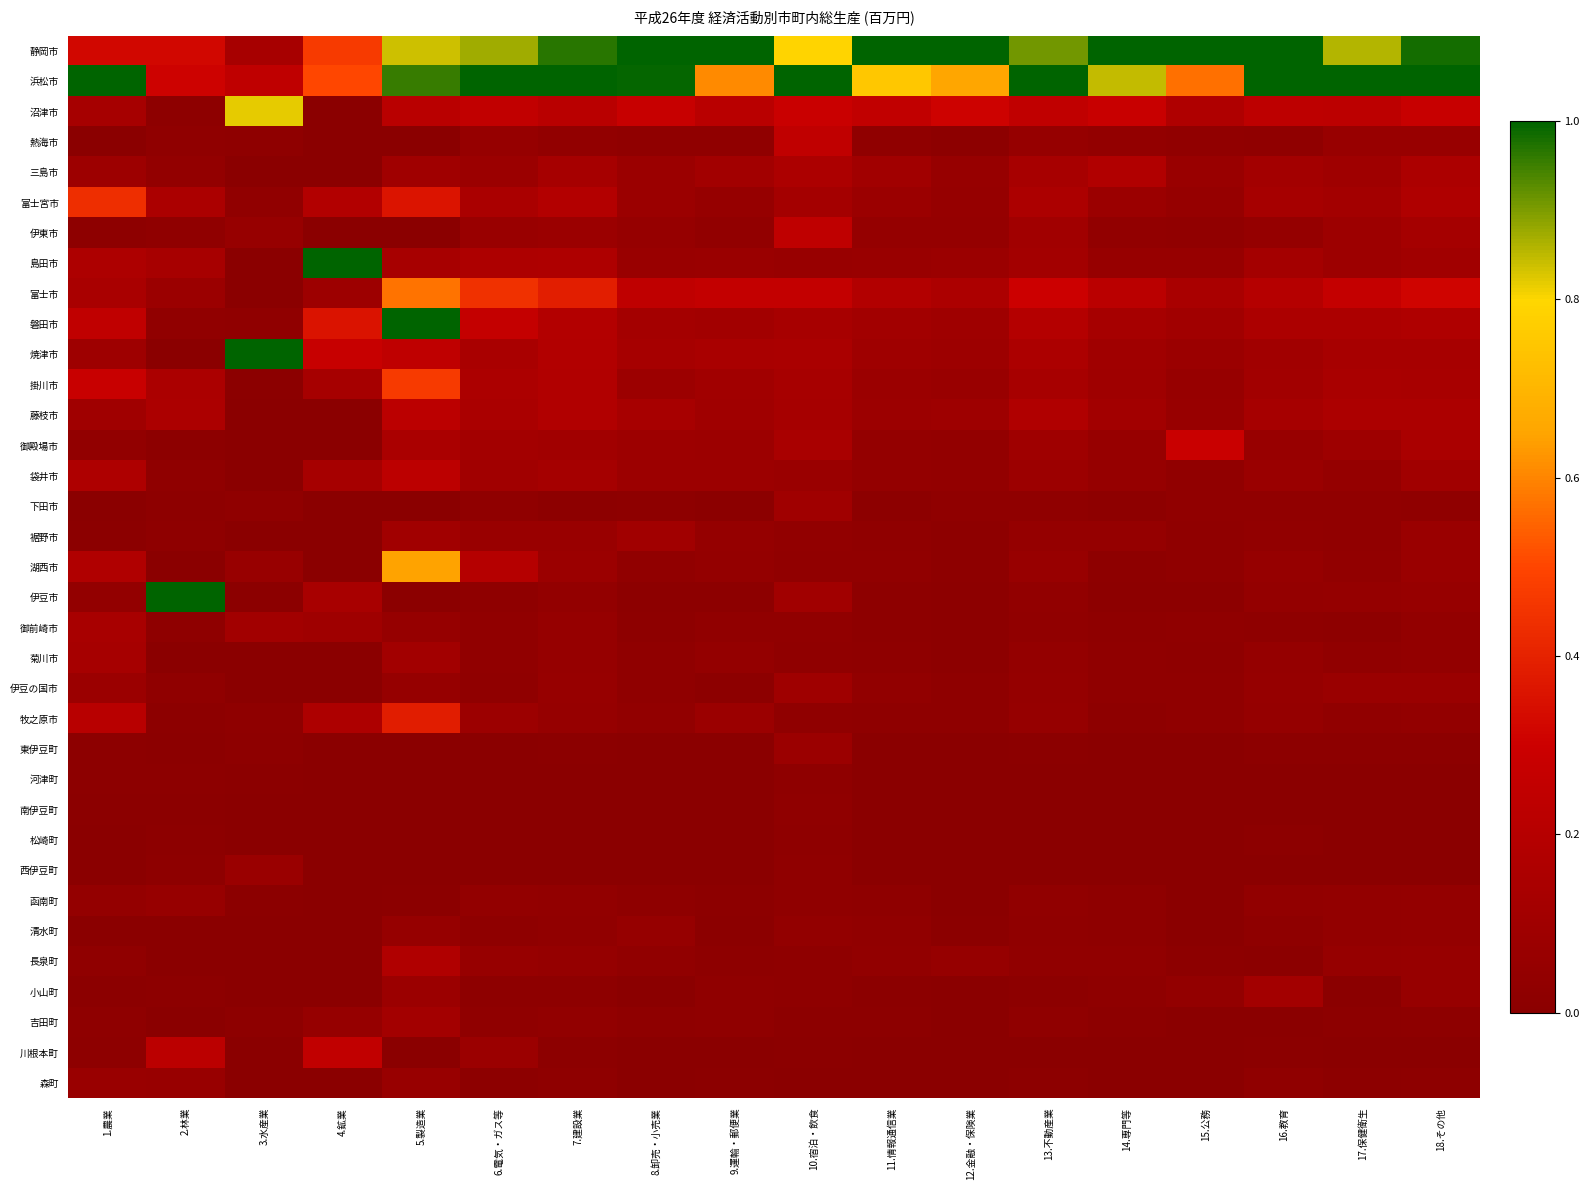

Count the number of data series in this chart.

35